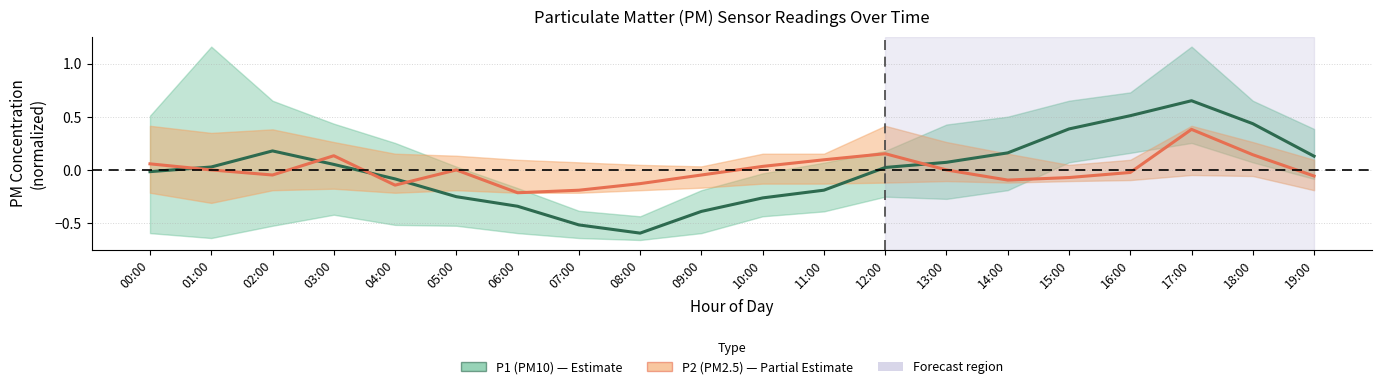

Reading right to left, what are all the values shown in this chart?

P1: 19:00=0.1	18:00=0.4	17:00=0.7	16:00=0.5	15:00=0.4	14:00=0.2	13:00=0.1	12:00=0.0	11:00=-0.2	10:00=-0.3	09:00=-0.4	08:00=-0.6	07:00=-0.5	06:00=-0.3	05:00=-0.3	04:00=-0.1	03:00=0.1	02:00=0.2	01:00=0.0	00:00=-0.0
P2: 19:00=-0.1	18:00=0.1	17:00=0.4	16:00=-0.0	15:00=-0.1	14:00=-0.1	13:00=0.0	12:00=0.2	11:00=0.1	10:00=0.0	09:00=-0.0	08:00=-0.1	07:00=-0.2	06:00=-0.2	05:00=0.0	04:00=-0.1	03:00=0.1	02:00=-0.0	01:00=0.0	00:00=0.1